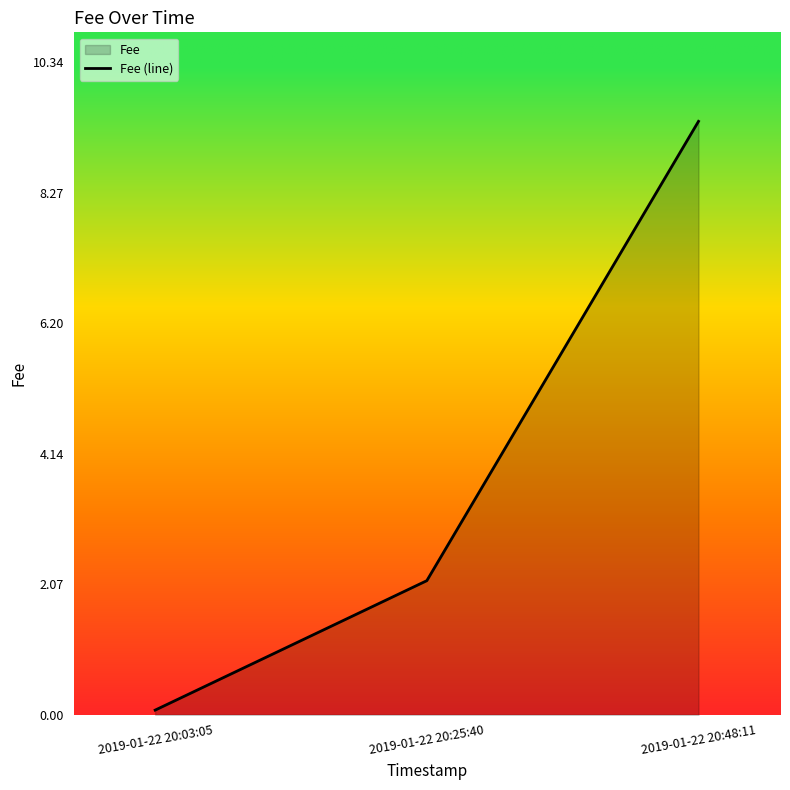

What position from the right is 2019-01-22 20:48:11?

1